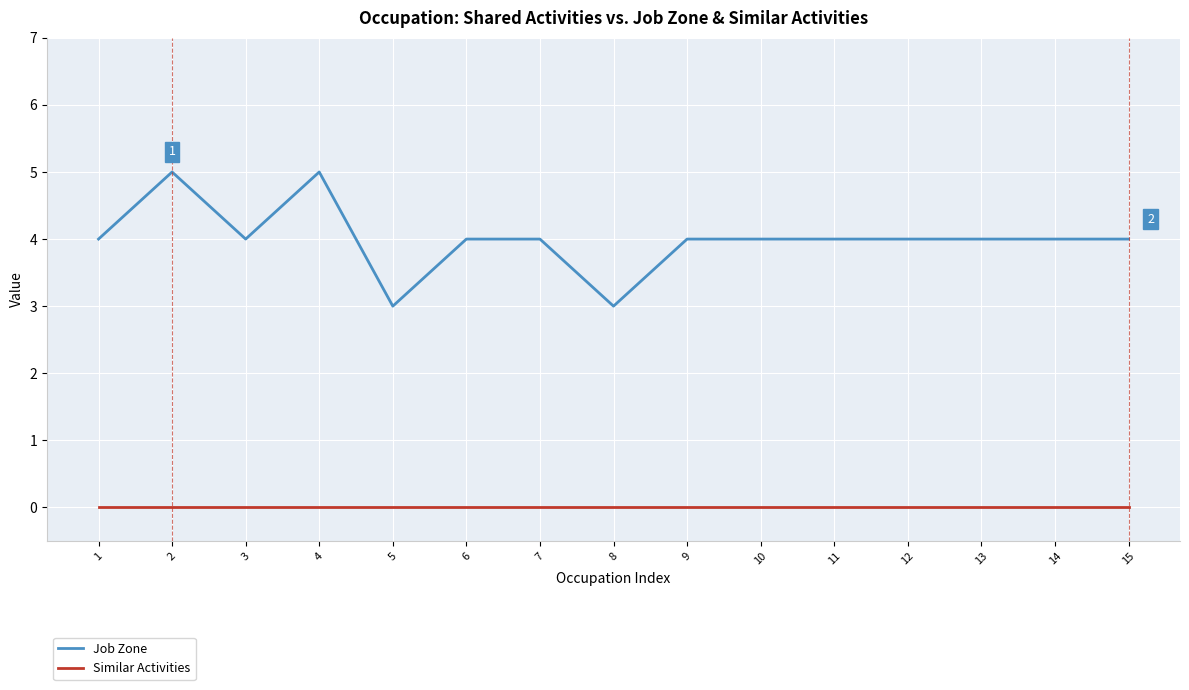

Reading left to right, transcribe all the data shown in this chart.

Job Zone: 1=4	2=5	3=4	4=5	5=3	6=4	7=4	8=3	9=4	10=4	11=4	12=4	13=4	14=4	15=4
Similar Activities: 1=0	2=0	3=0	4=0	5=0	6=0	7=0	8=0	9=0	10=0	11=0	12=0	13=0	14=0	15=0